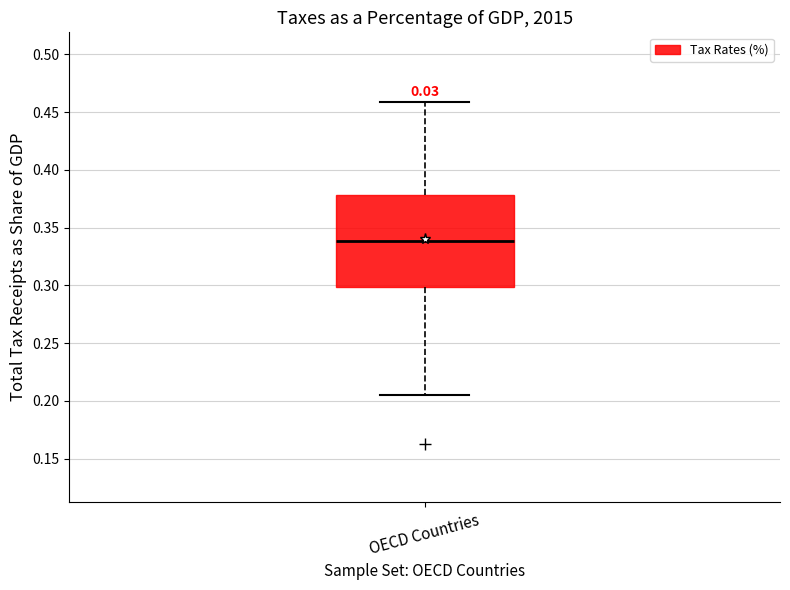

Transcribe this box plot: give where the median line is, the range the box spans, and where the two whiskers end, as read against the y-axis. The values are not printed on the chart, so give them approximately, as read against the axis.

median 0.340, box 0.300 to 0.380, whiskers 0.205 to 0.460